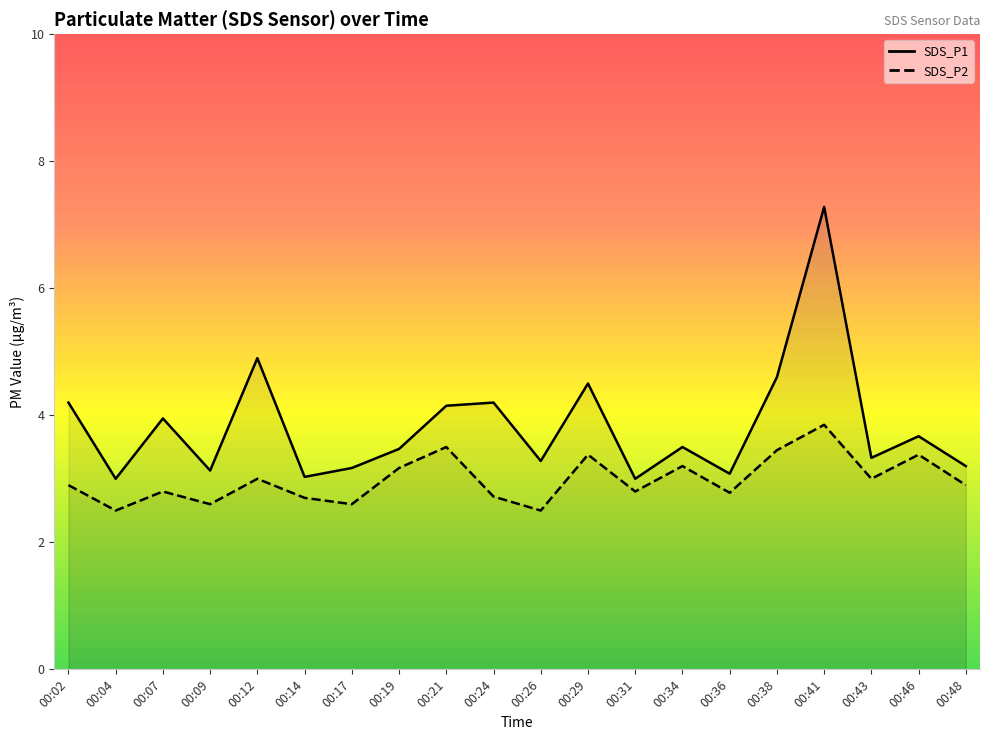

At how many categories does at least one series exceed 4?

7